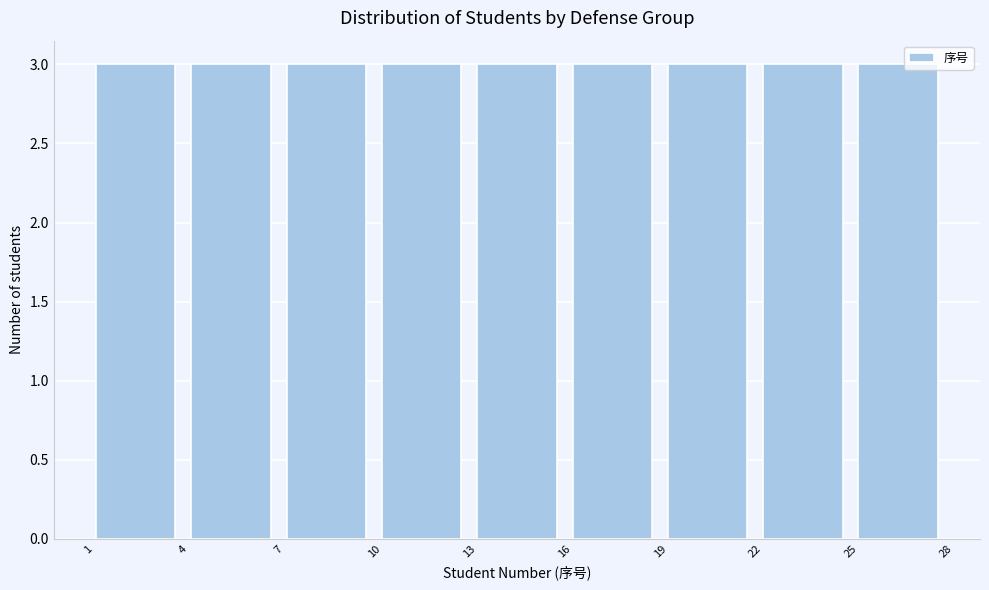

Reading left to right, list every bar in this chart as the range it spans on the x-axis followed by its height. The values are not printed on the chart, so give them approximately, as read against the axis.

1 to 4: 3
4 to 7: 3
7 to 10: 3
10 to 13: 3
13 to 16: 3
16 to 19: 3
19 to 22: 3
22 to 25: 3
25 to 28: 3